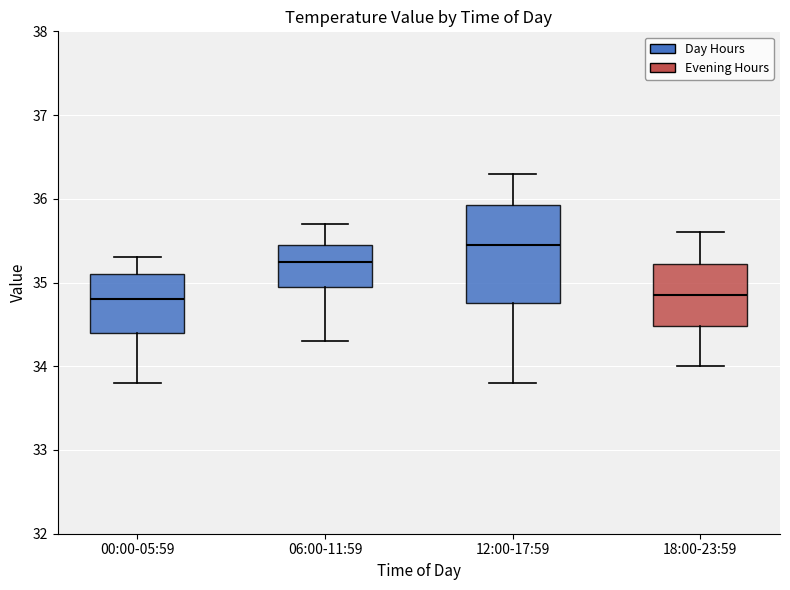

Reading left to right, transcribe this box plot: for each box, give where its median line is, the range the box spans, and where its two whiskers end, as read against the y-axis. The values are not printed on the chart, so give them approximately, as read against the axis.

00:00-05:59: median 34.8, box 34.4 to 35.1, whiskers 33.8 to 35.3
06:00-11:59: median 35.3, box 35.0 to 35.5, whiskers 34.3 to 35.7
12:00-17:59: median 35.5, box 34.8 to 35.9, whiskers 33.8 to 36.3
18:00-23:59: median 34.9, box 34.5 to 35.2, whiskers 34.0 to 35.6